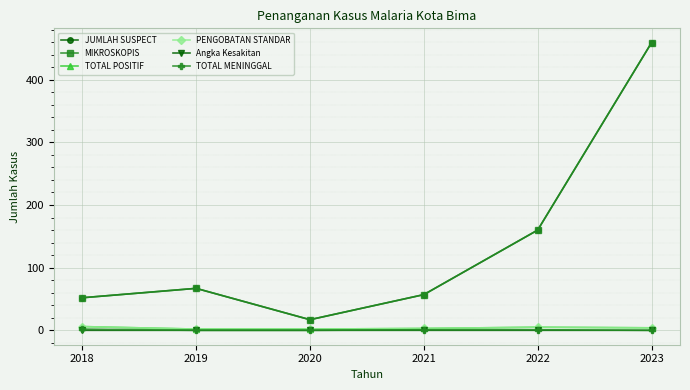

What is the difference between the highest and lowest values at 2023?

459.0